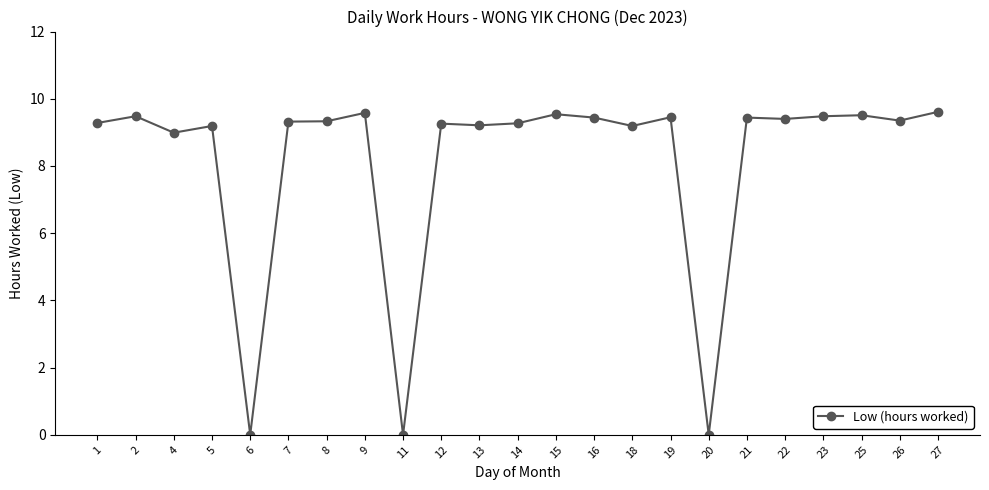

Approximately how many times larger is the value at 21 compared to 2?

1.0